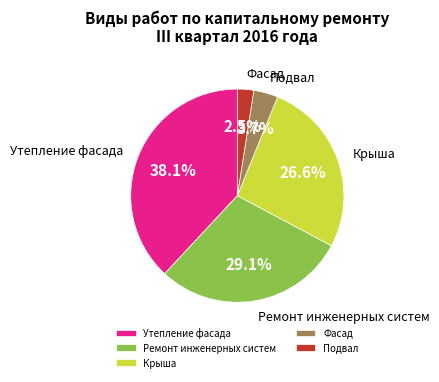

Between Подвал and Ремонт инженерных систем, which is larger?

Ремонт инженерных систем